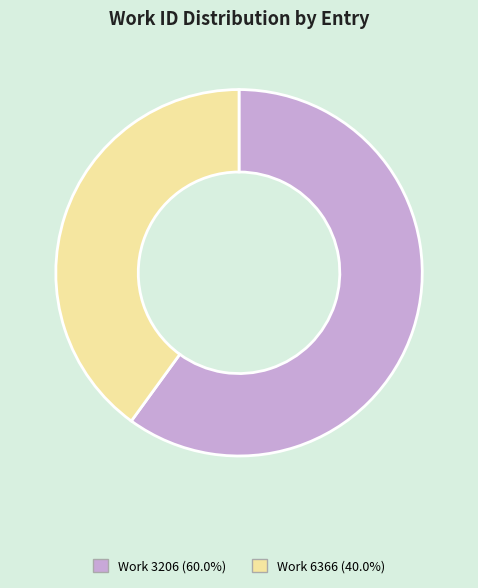

What is the ratio of the value at Work 3206 (60.0%) to the value at Work 6366 (40.0%)?

1.5